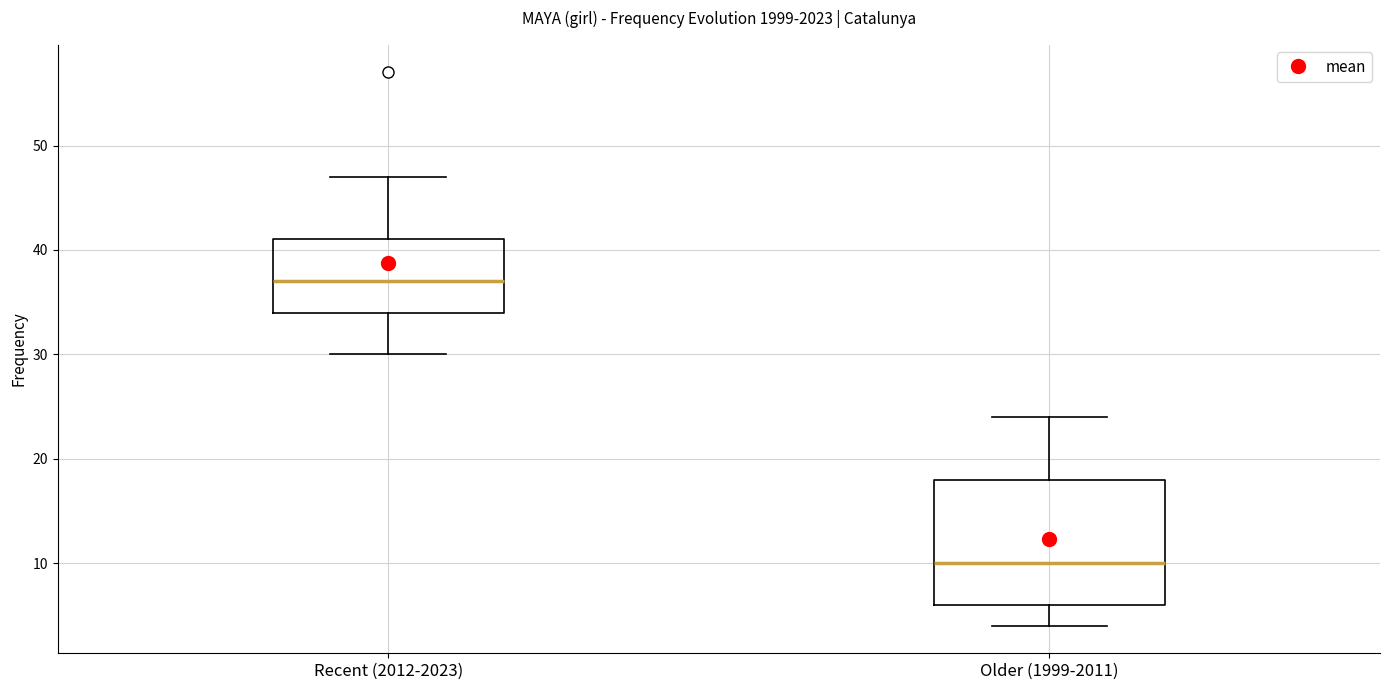

Which box has the lowest median line?

Older (1999-2011)